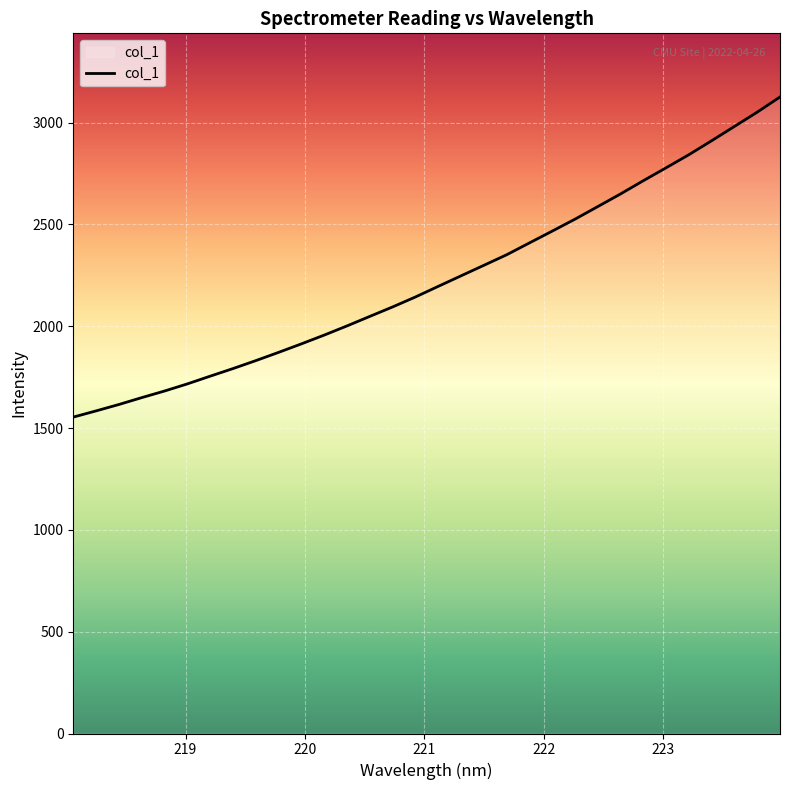

What is the smallest value displayed?

1553.9